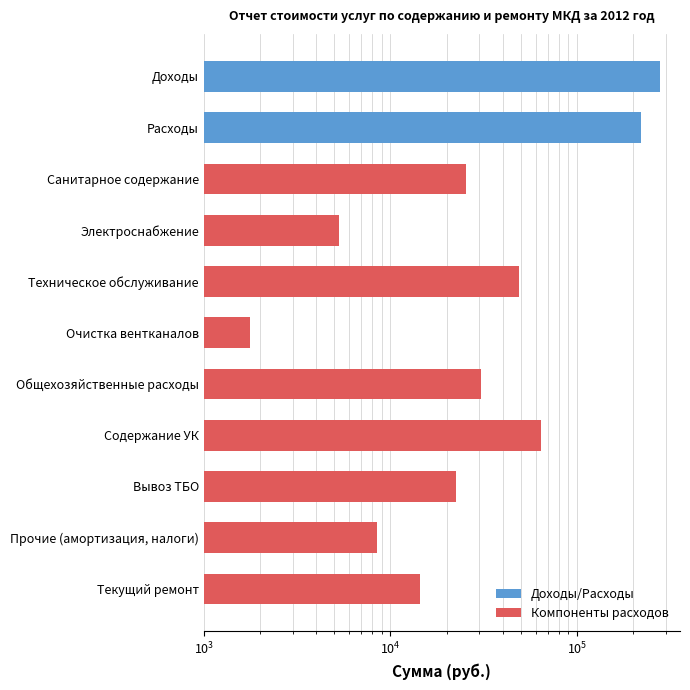

Does the chart contain any negative values?

No